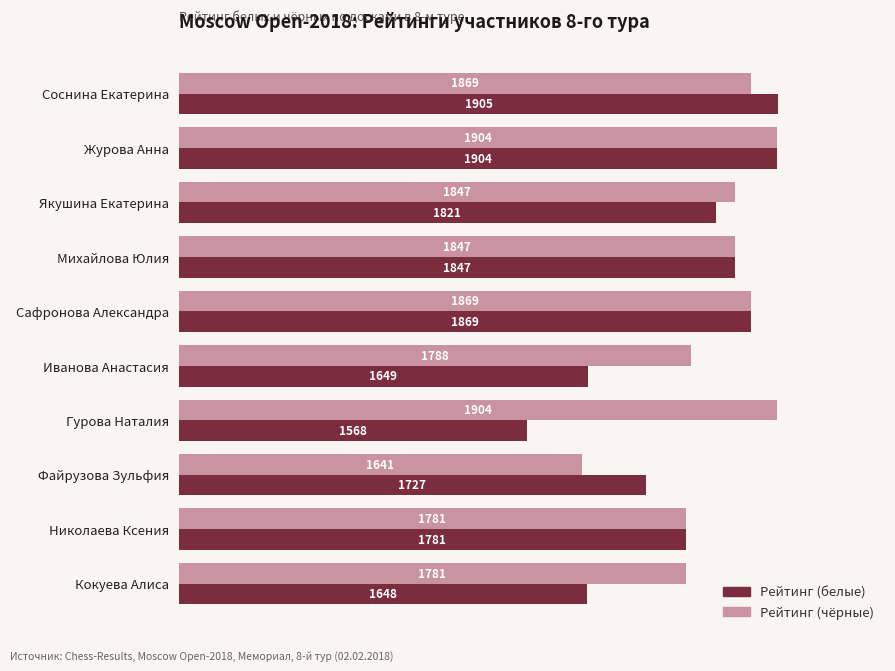

What are all the series names shown in the legend?

Рейтинг (белые), Рейтинг (чёрные)